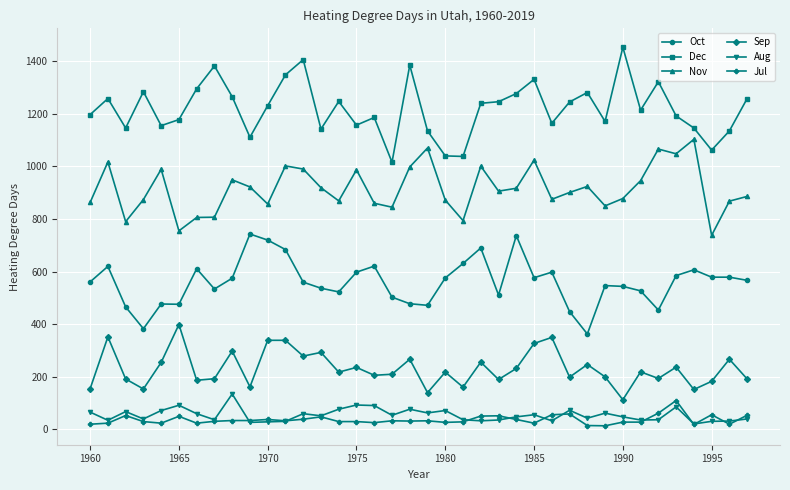

Count the number of data series in this chart.

6